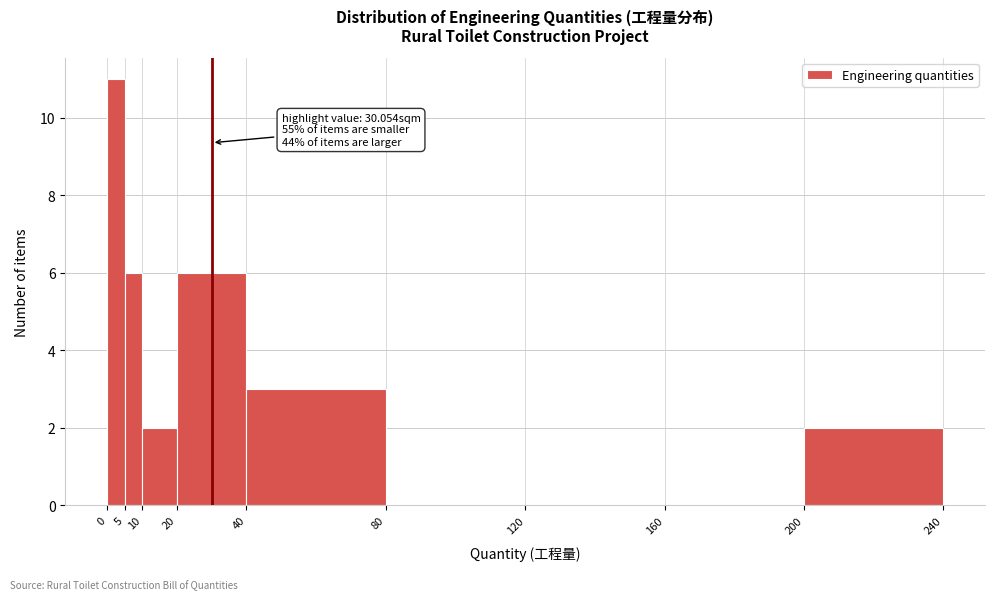

Which range on the x-axis has the tallest bar?

0 to 5